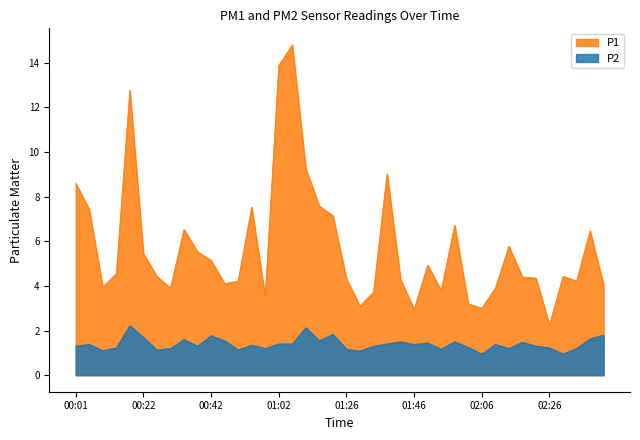

At which category is the sum across all series the highest?

01:06